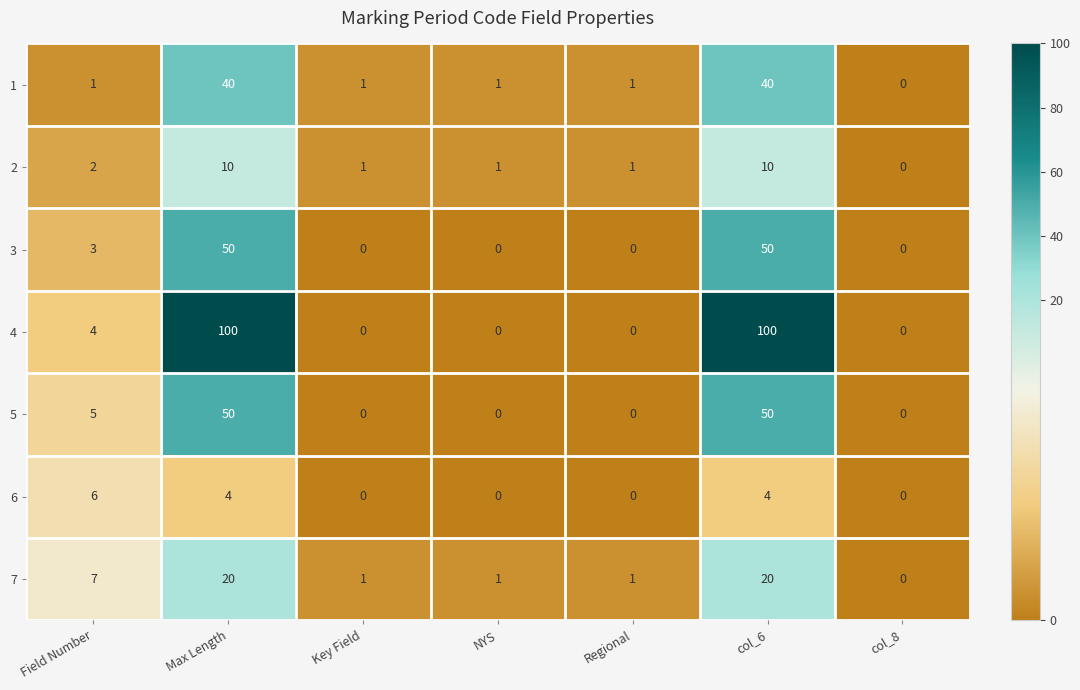

What is the difference between the 3 values at Key Field and Max Length?

50